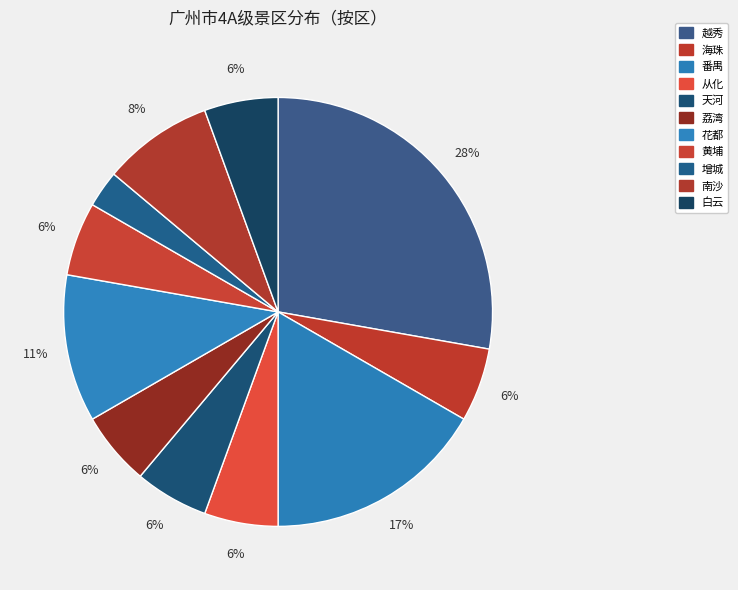

Is 从化 the majority of the pie?

No